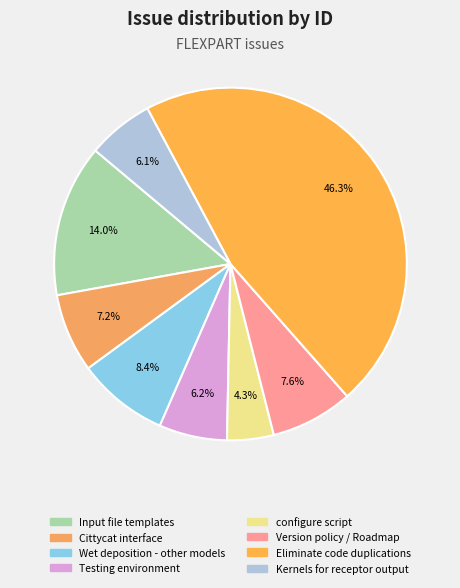

What percentage is the Eliminate code duplications slice, to the nearest percent?

46%